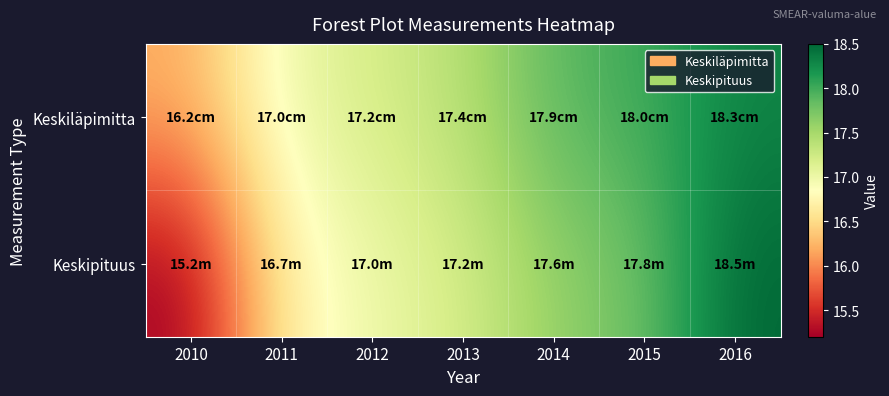

Rank the series by their maximum value, from lowest to highest.

Keskiläpimitta, Keskipituus